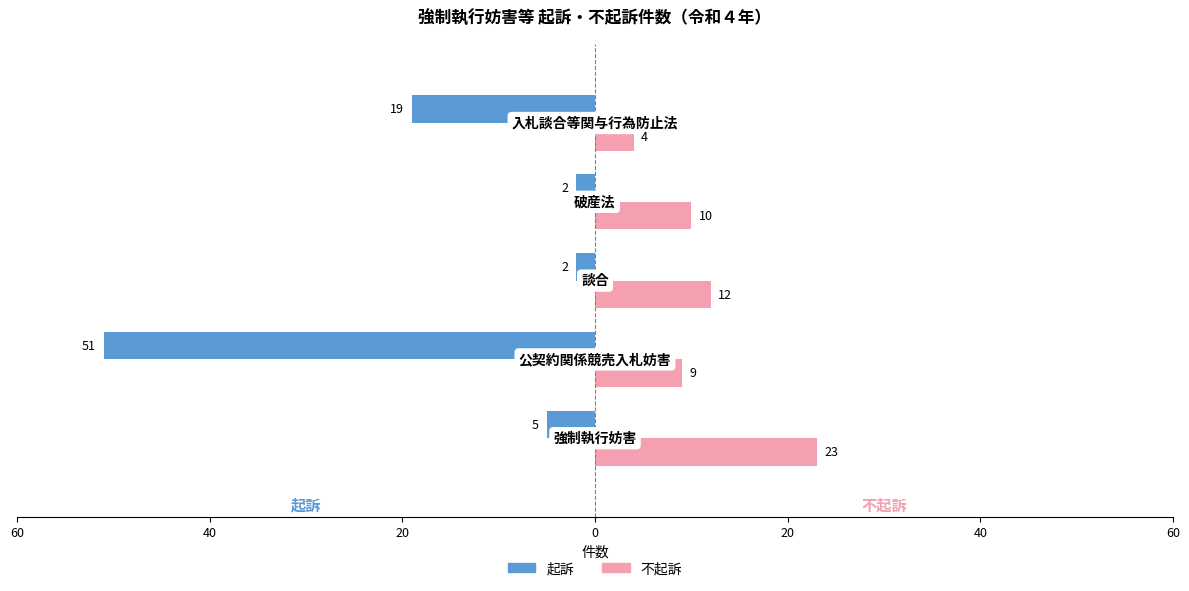

How many bars are there in each group?

2